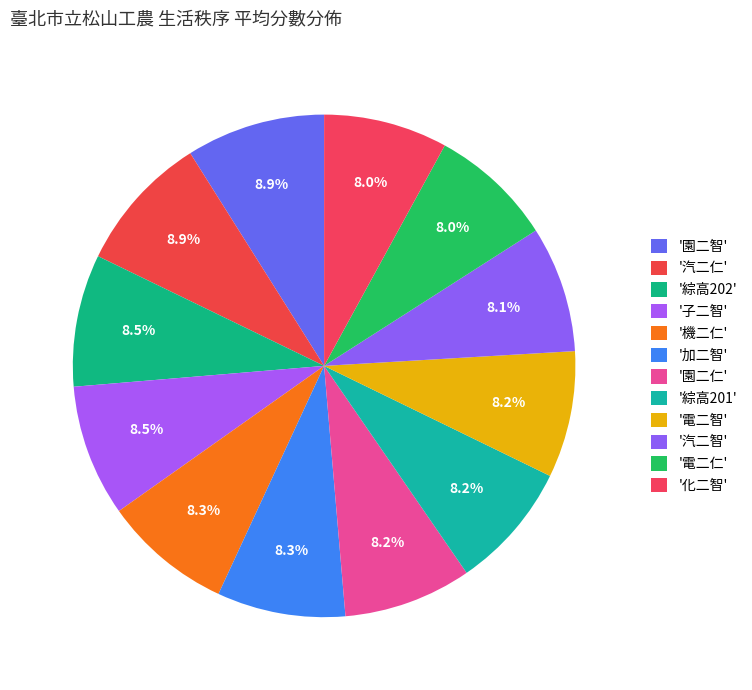

Count the number of slices in the pie.

12